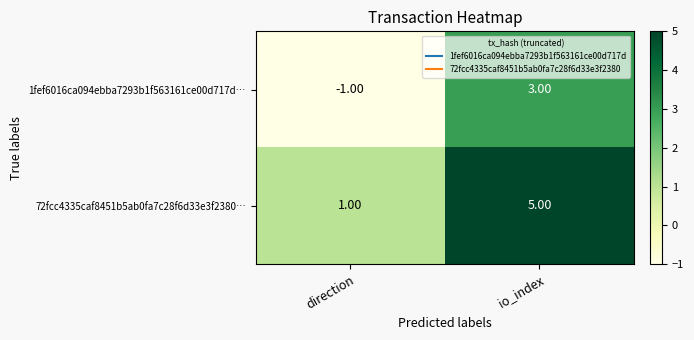

How many series are shown in this chart?

2